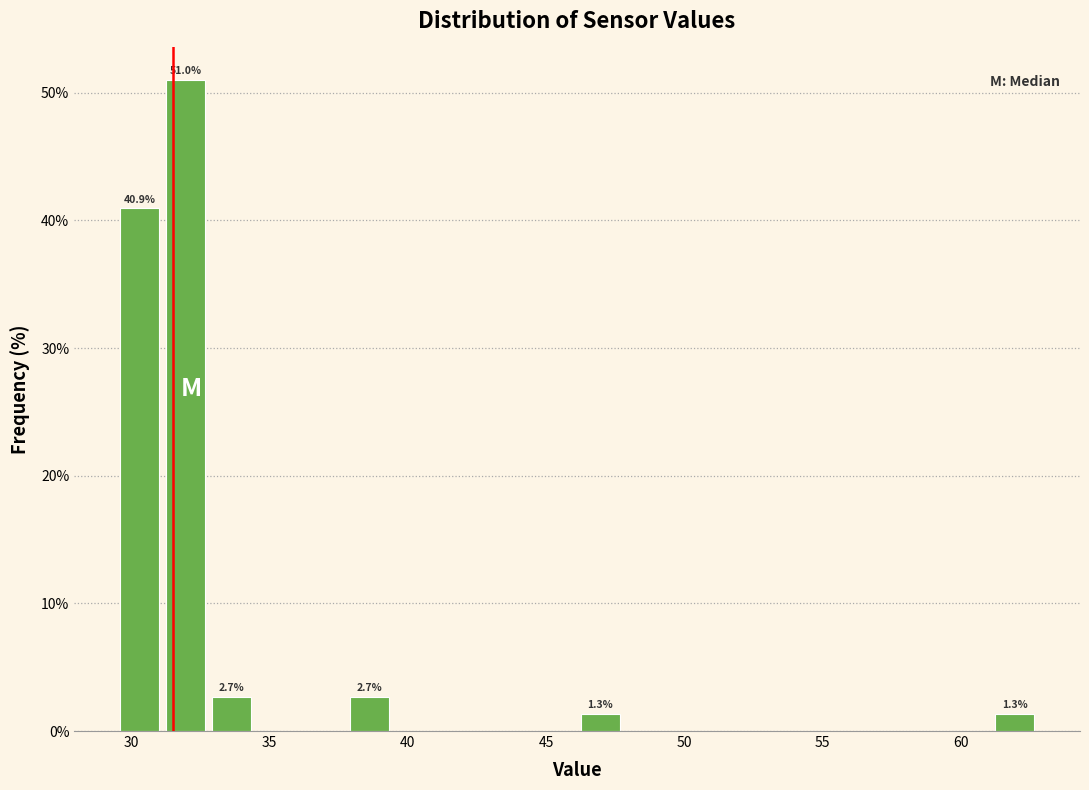

Read against the x-axis, roughly where is the centre of the tallest bar?

32.0